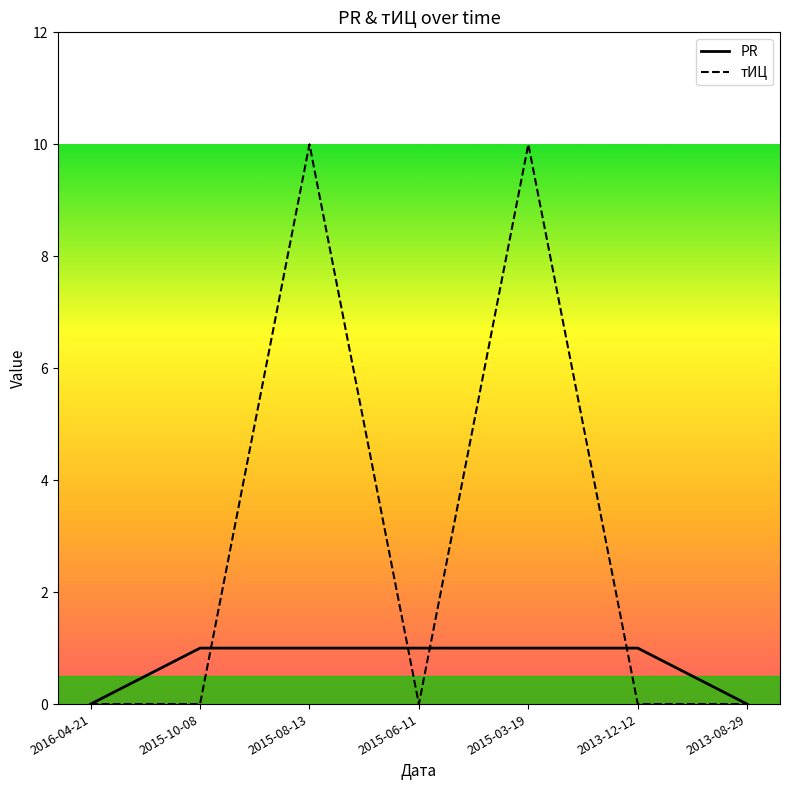

How many тИЦ values are between 0 and 10?

7